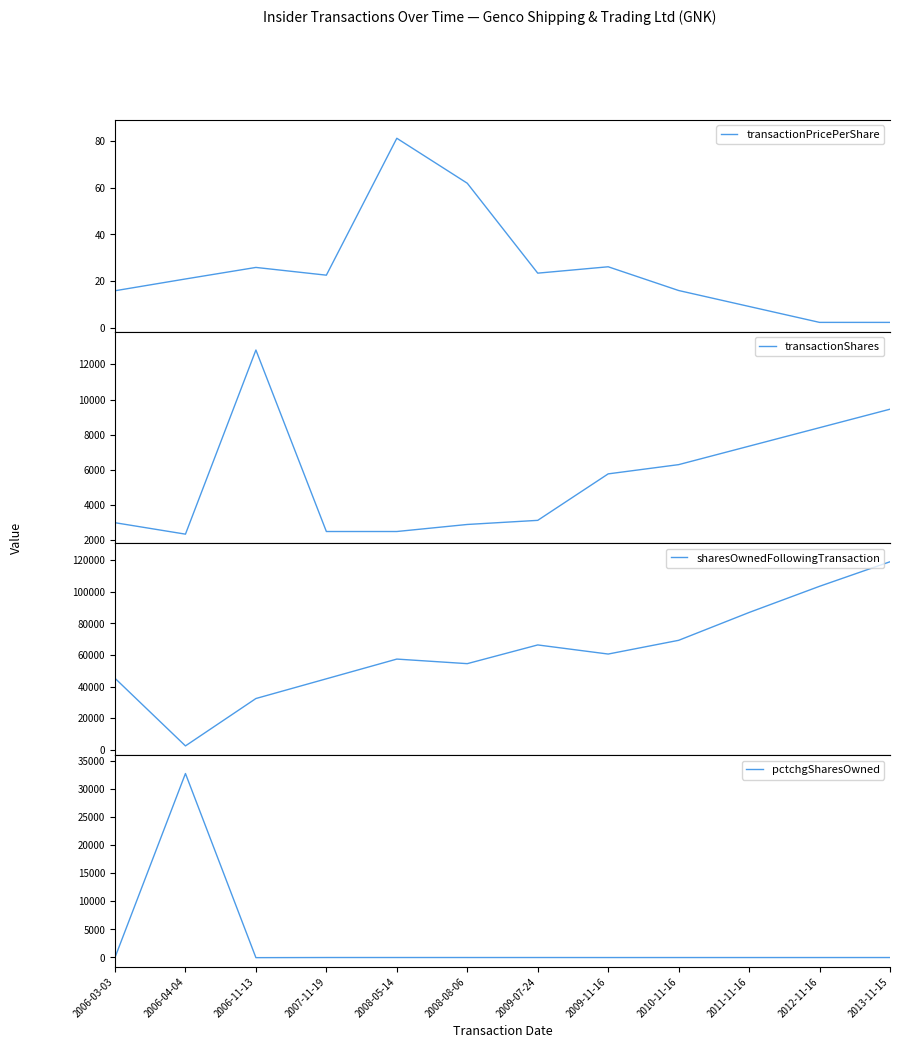

Reading right to left, transcribe all the data shown in this chart.

transactionPricePerShare: 2.5	2.5	9.3	16.1	26.2	23.5	61.8	81.0	22.6	25.9	21.0	16.0
transactionShares: 9450.0	8400.0	7350.0	6300.0	5775.0	3134.0	2900.0	2500.0	2500.0	12813.0	2350.0	3000.0
sharesOwnedFollowingTransaction: 119078.0	103528.0	86928.0	69278.0	60578.0	66353.0	54487.0	57387.0	44887.0	32387.0	2350.0	45200.0
pctchgSharesOwned: -7.0	-8.0	-8.0	-8.0	-9.0	-5.0	-5.0	-4.0	-5.0	-28.0	32767.0	7.0